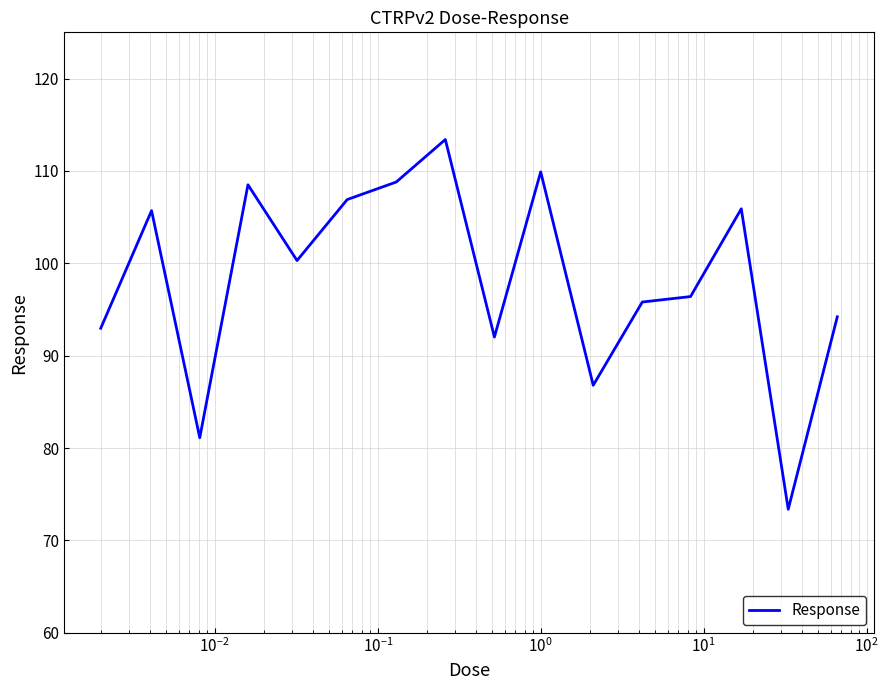

What is the maximum value shown in the chart?

113.4